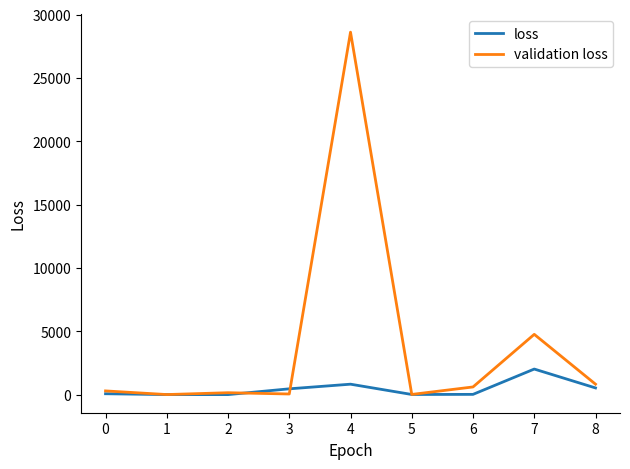

What is the highest value of the validation loss series?

28609